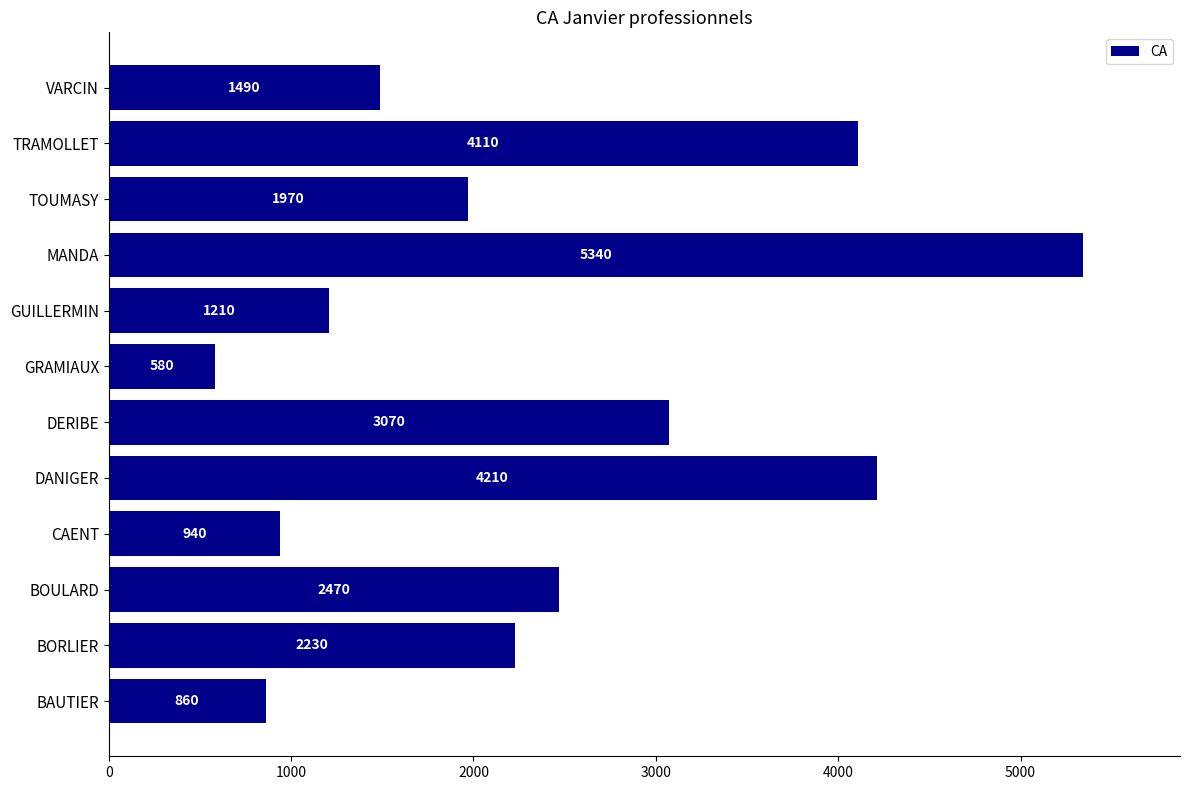

What is the change in value from CAENT to VARCIN?

+550